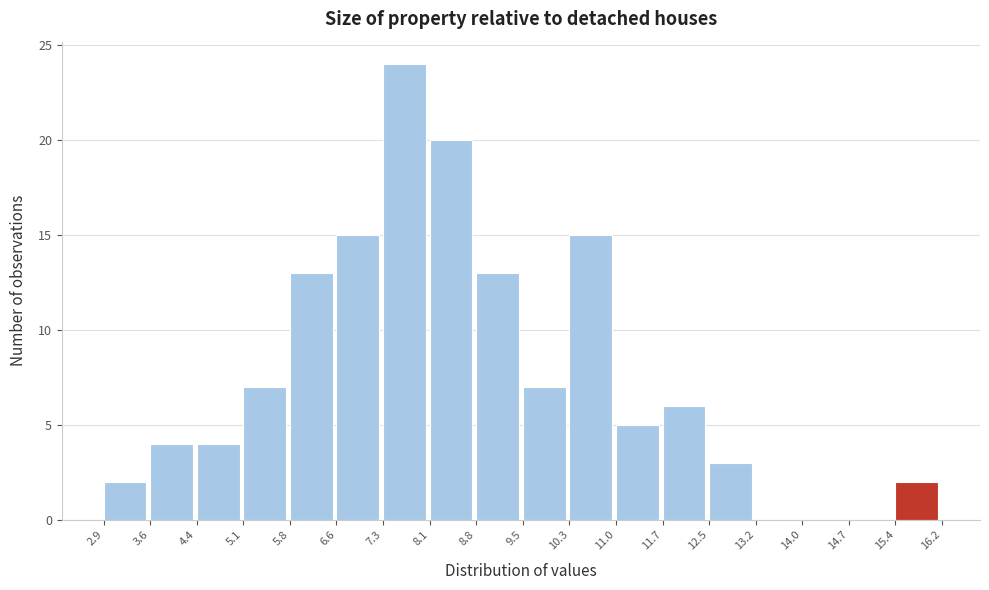

Reading left to right, transcribe this chart: for each bar, give the range it covers on the x-axis and its height. The values are not printed on the chart, so give them approximately, as read against the axis.

2.9 to 3.6: 2
3.6 to 4.4: 4
4.4 to 5.1: 4
5.1 to 5.8: 7
5.8 to 6.6: 13
6.6 to 7.3: 15
7.3 to 8.1: 24
8.1 to 8.8: 20
8.8 to 9.5: 13
9.5 to 10.3: 7
10.3 to 11.0: 15
11.0 to 11.7: 5
11.7 to 12.5: 6
12.5 to 13.2: 3
13.2 to 14.0: 0
14.0 to 14.7: 0
14.7 to 15.4: 0
15.4 to 16.2: 2